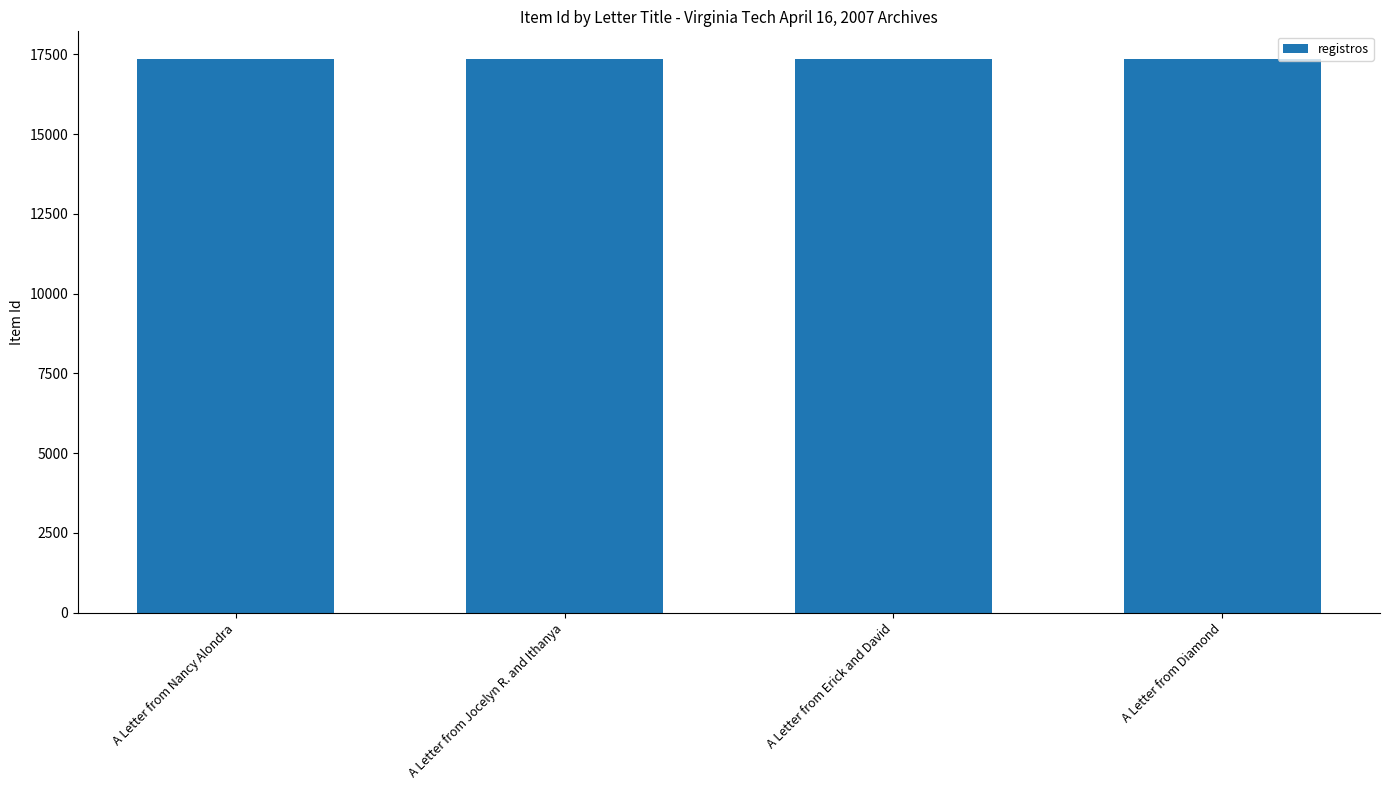

How many data points are less than 17350?

2